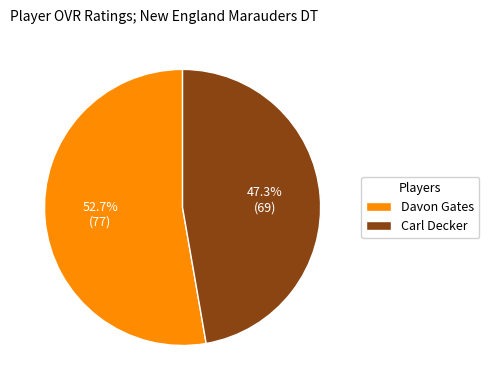

Which category has the biggest portion of the pie?

Davon Gates